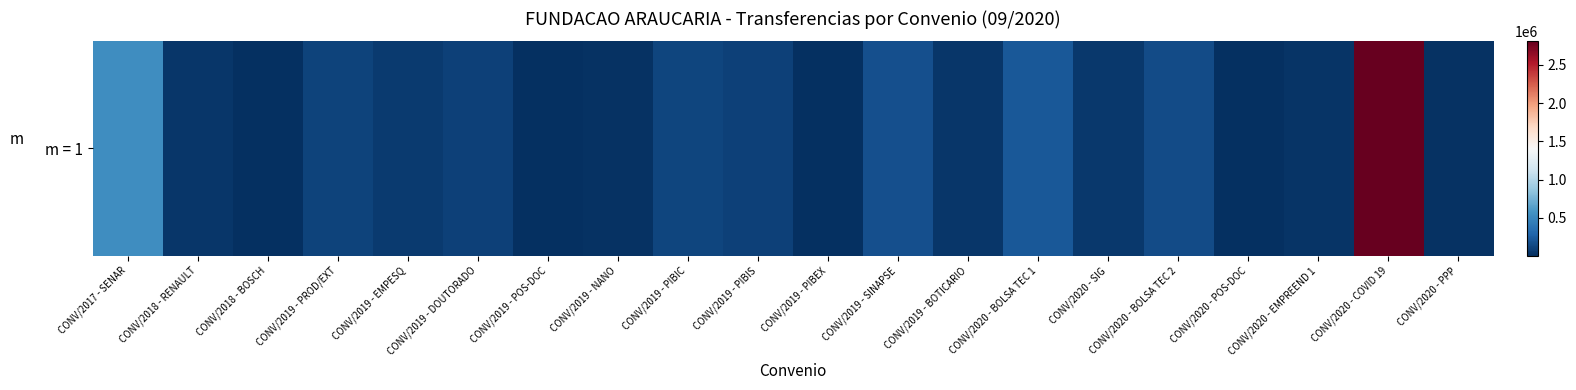

At which label does the data first exceed 71000?

CONV/2017 - SENAR